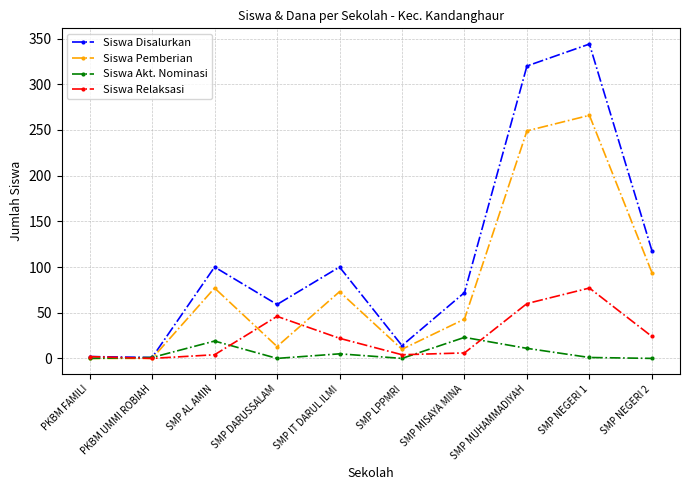

The value of Siswa Relaksasi at SMP MUHAMMADIYAH is 85. True or false?

False